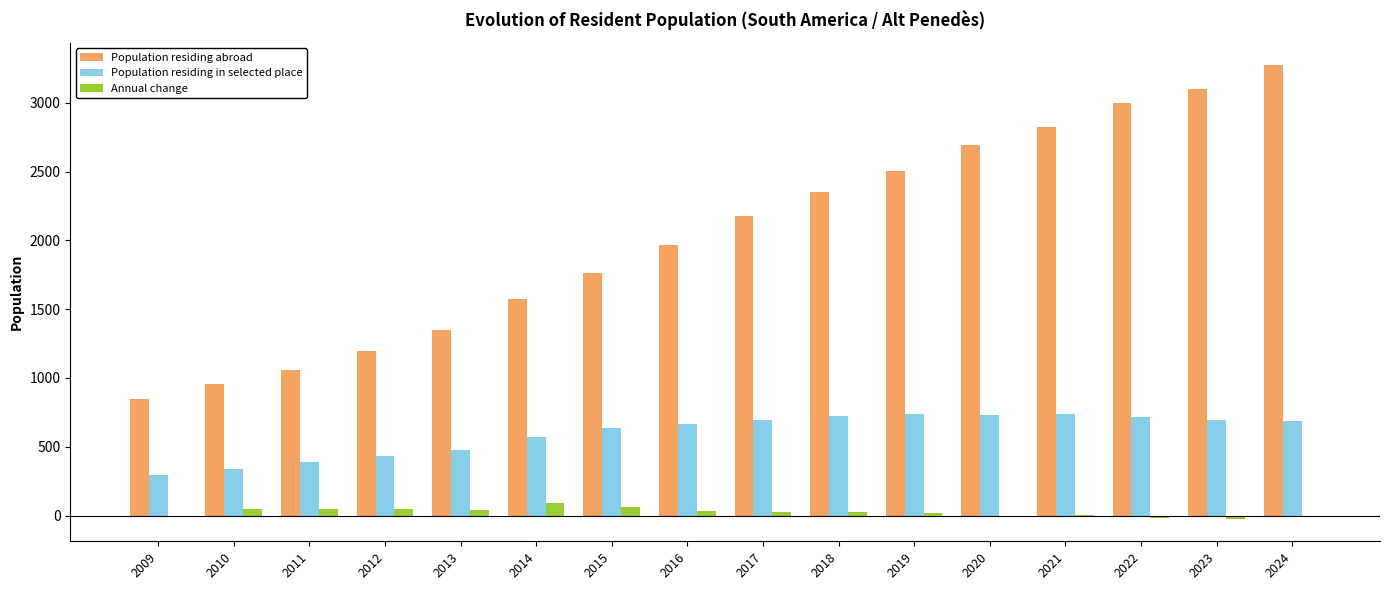

Between 2012 and 2015, which series saw the biggest shift?

Population residing abroad